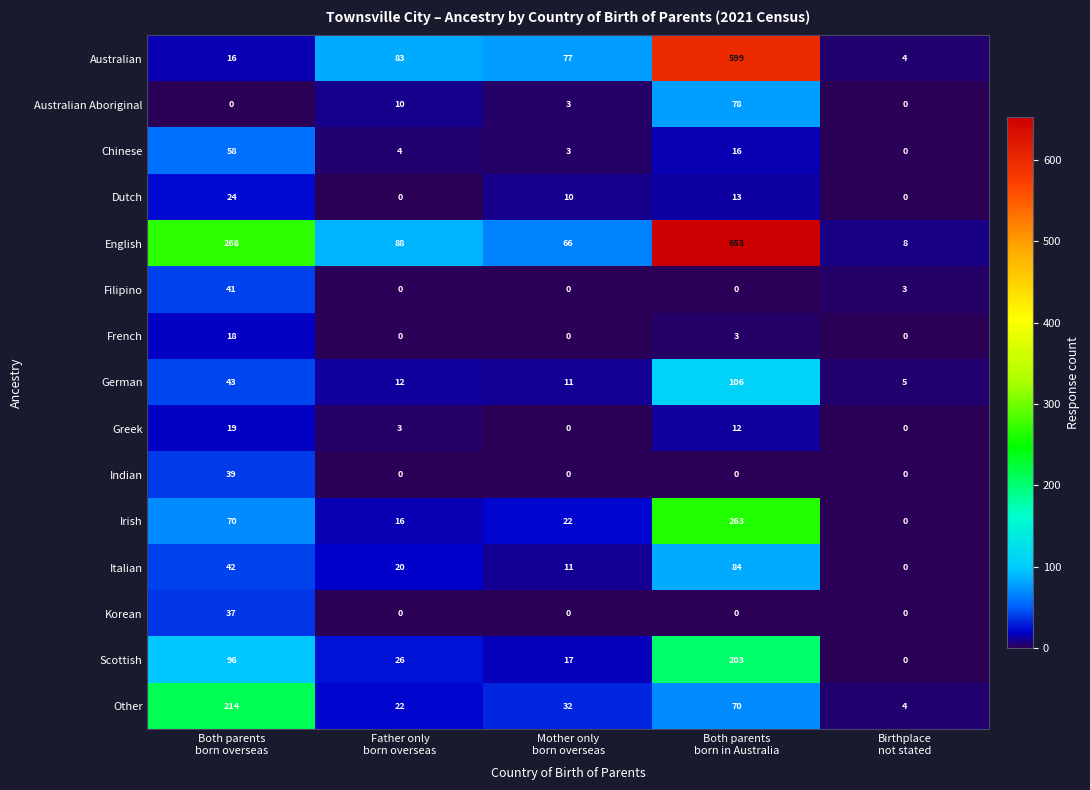

Which series has the largest total across all categories?

English